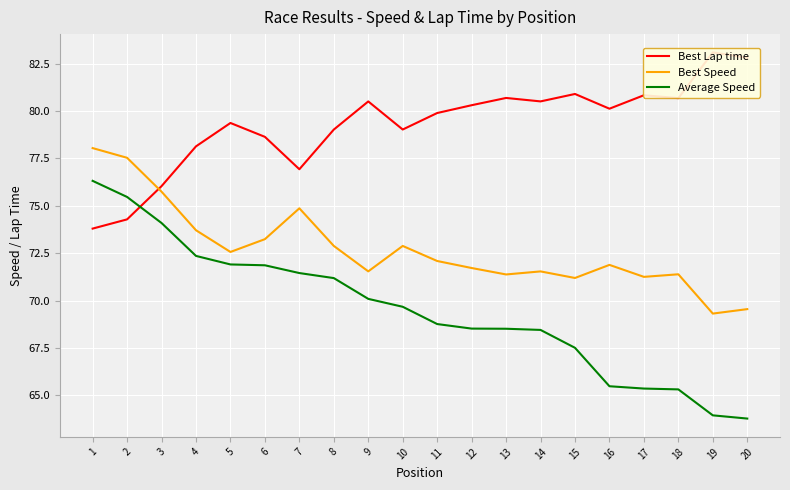

Count the number of categories in the chart.

20